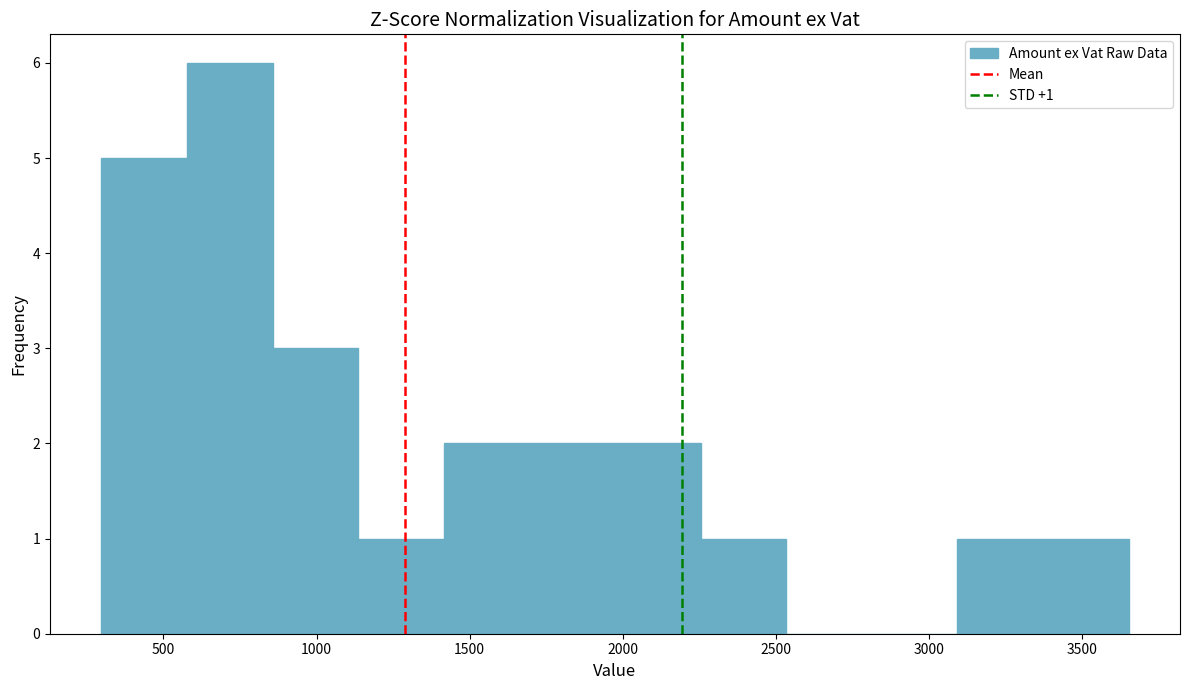

Which range on the x-axis has the tallest bar?

600 to 850